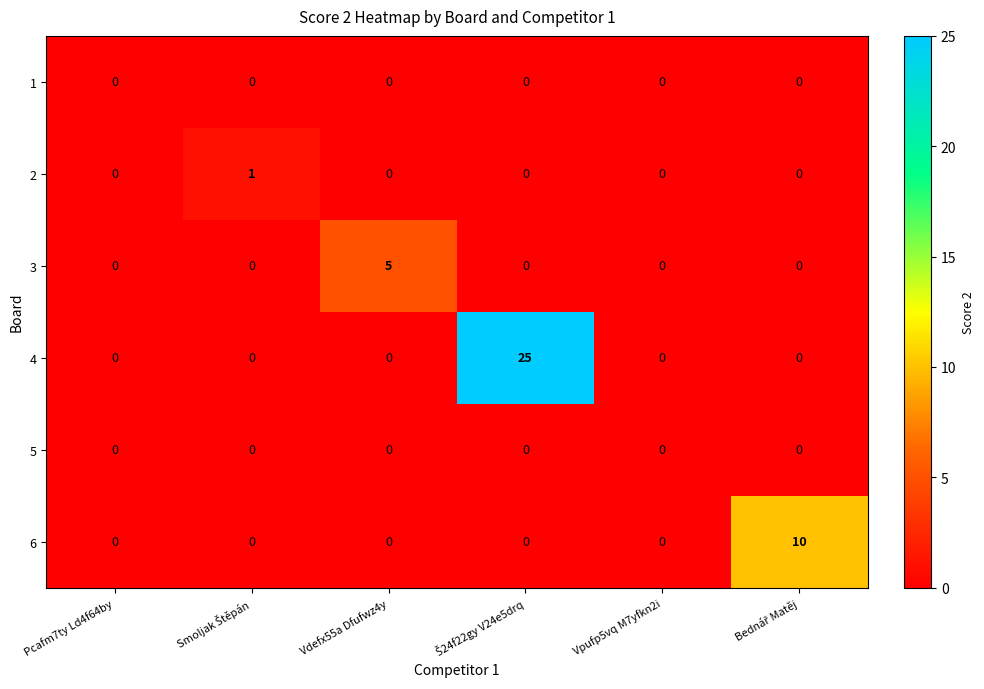

What is the maximum value shown in the chart?

25